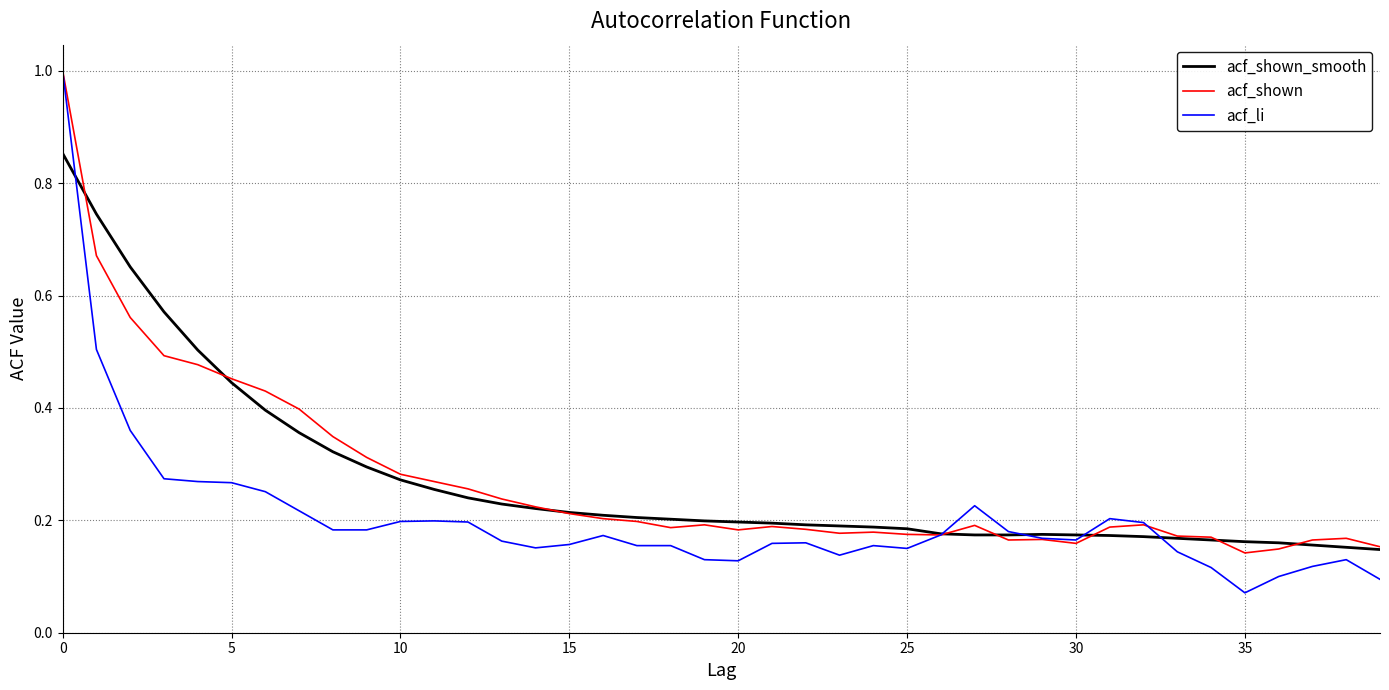

Which series has the widest spread of values?

acf_li